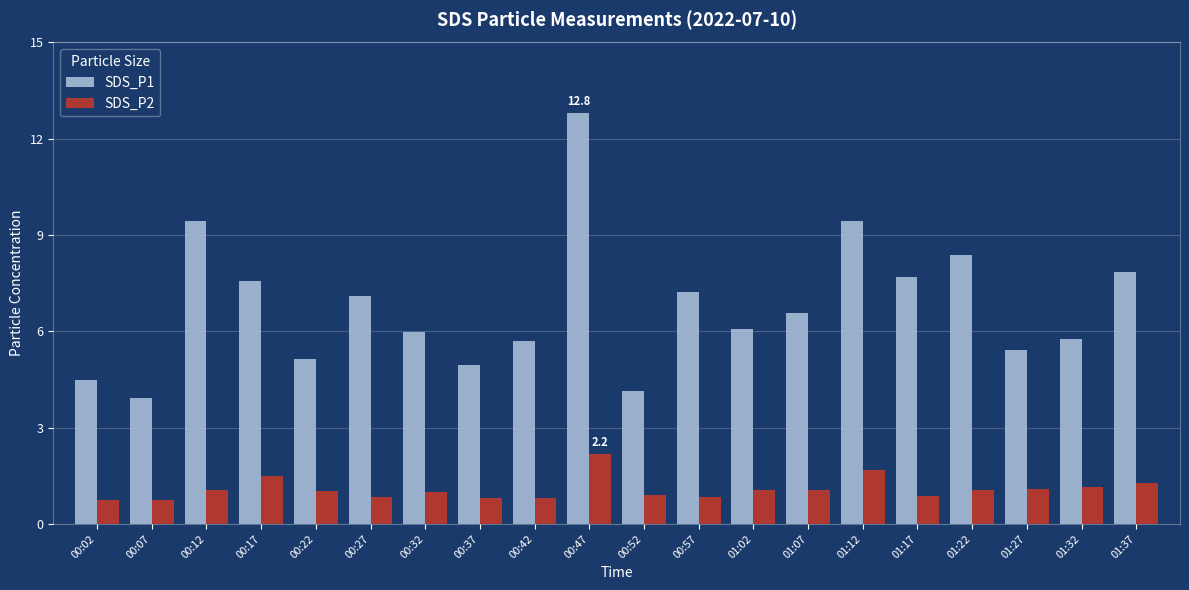

What is the greatest value displayed?

12.8